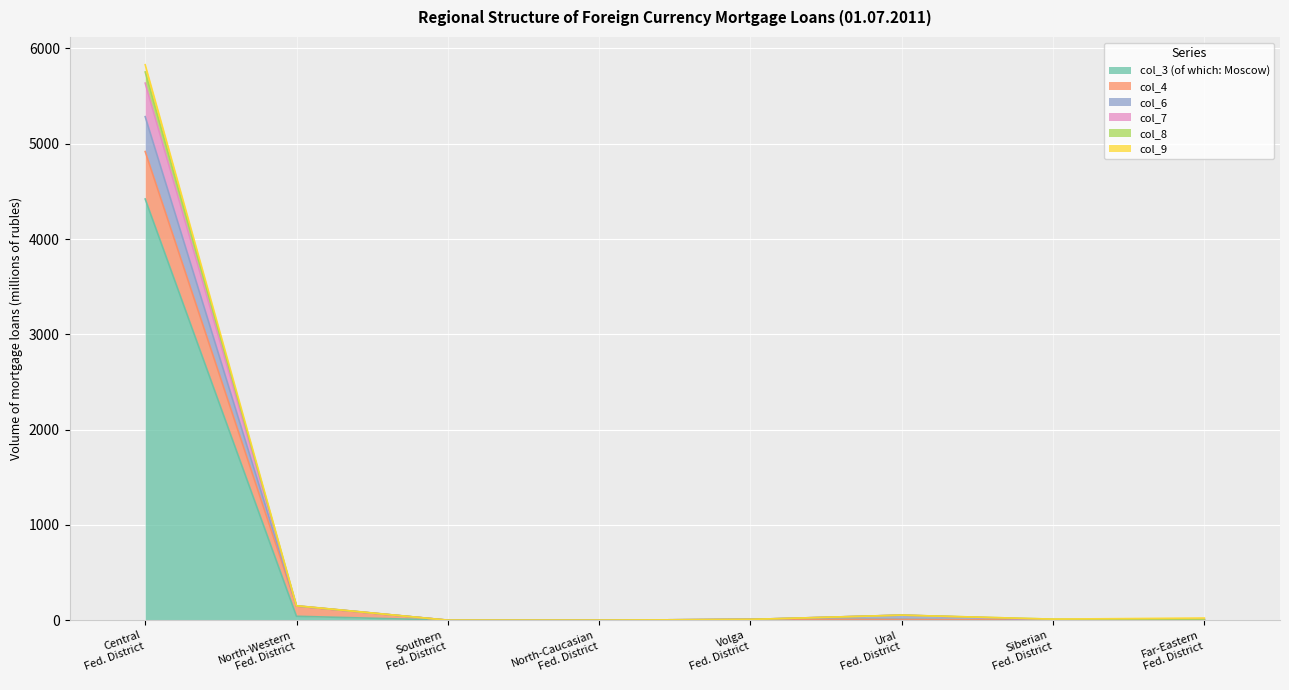

What are all the series names shown in the legend?

col_3 (of which: Moscow), col_4, col_6, col_7, col_8, col_9